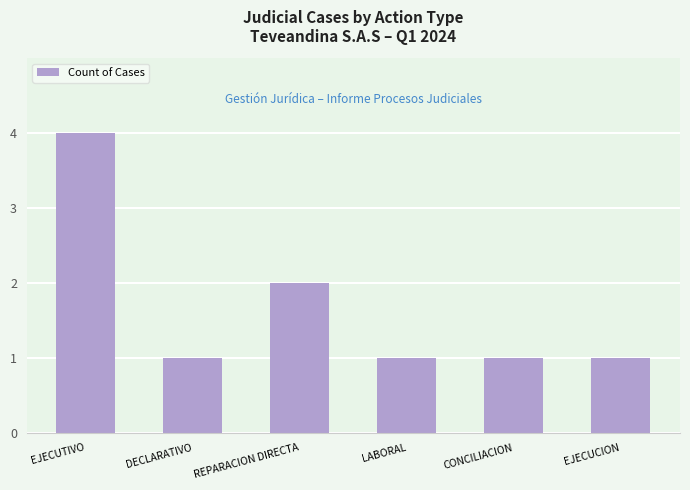

Reading left to right, list all the values displayed in this chart.

EJECUTIVO=4	DECLARATIVO=1	REPARACION DIRECTA=2	LABORAL=1	CONCILIACION=1	EJECUCION=1